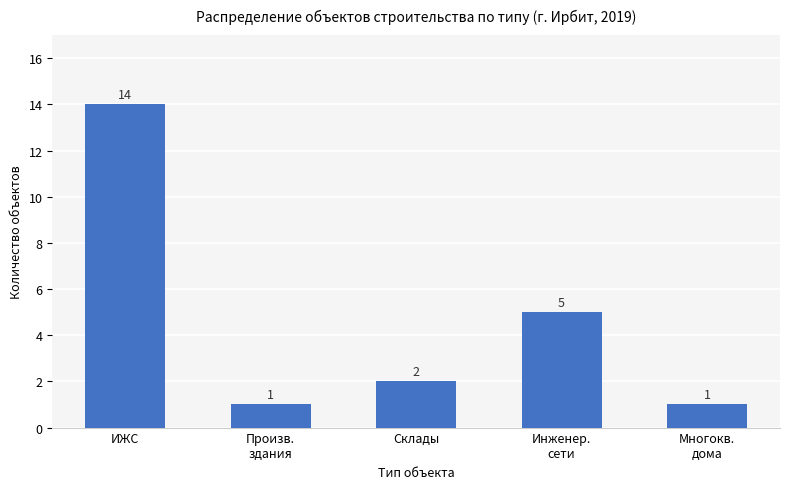

What is the minimum value shown in the chart?

1